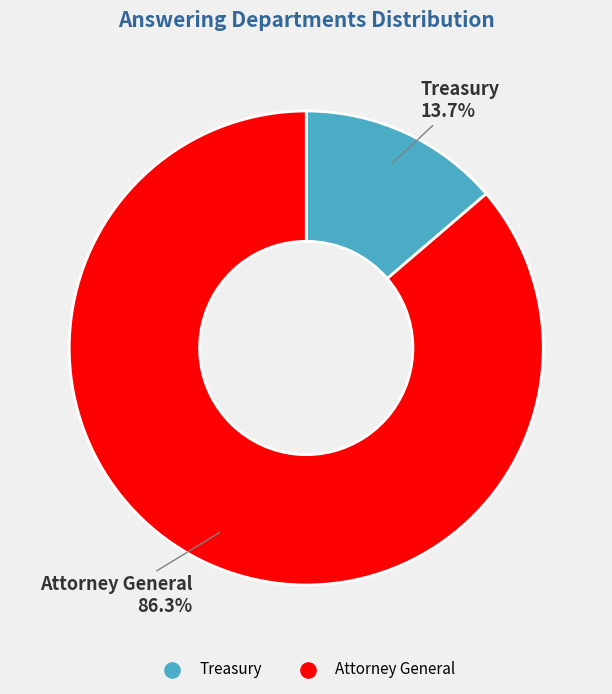

What is the total percentage of Treasury and Attorney General?

100.0%